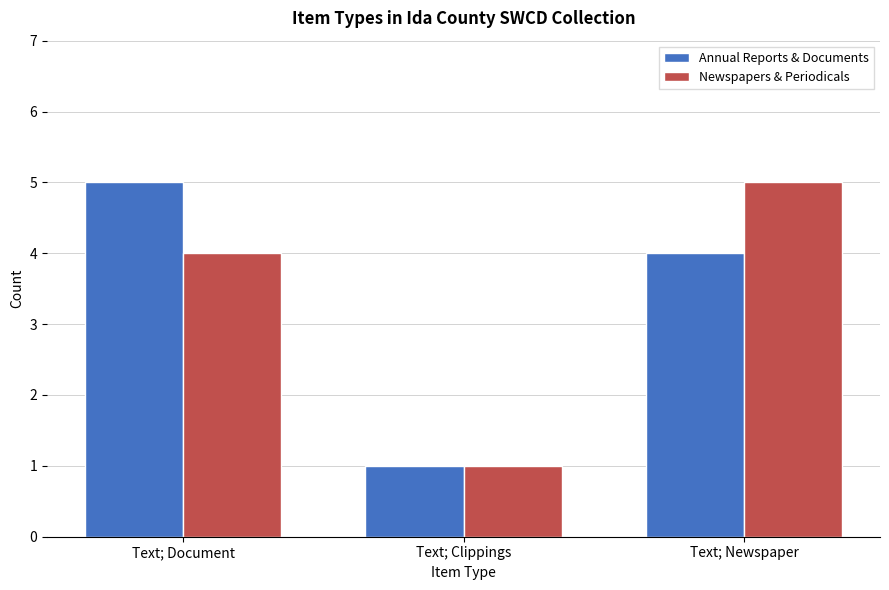

Are the bars horizontal?

No